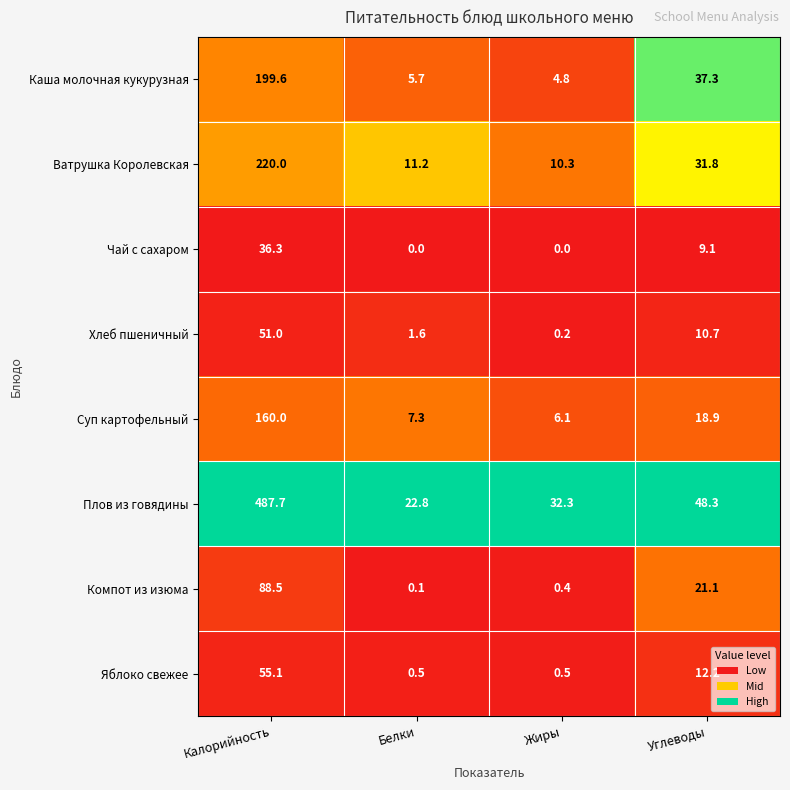

What is the difference between the maximum and second lowest values in the Плов из говядины series?

455.4